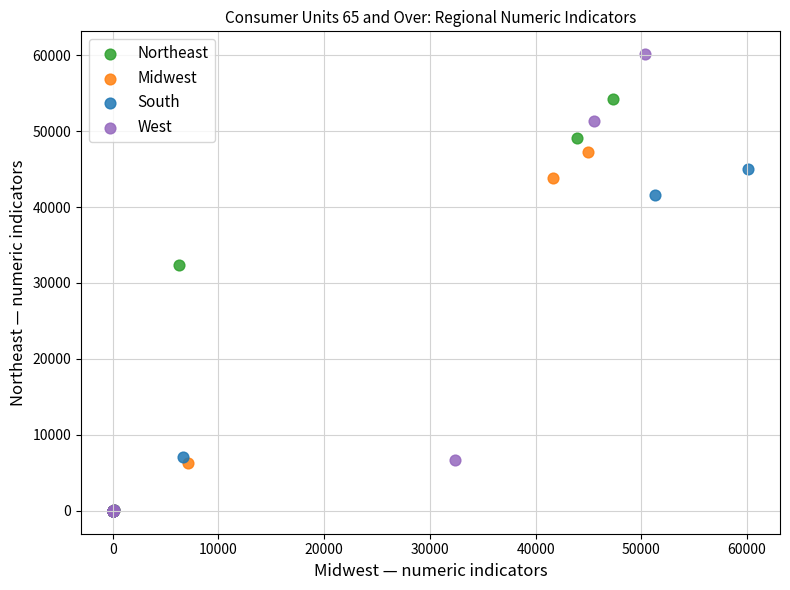

Which series reaches the maximum Y coordinate?

West